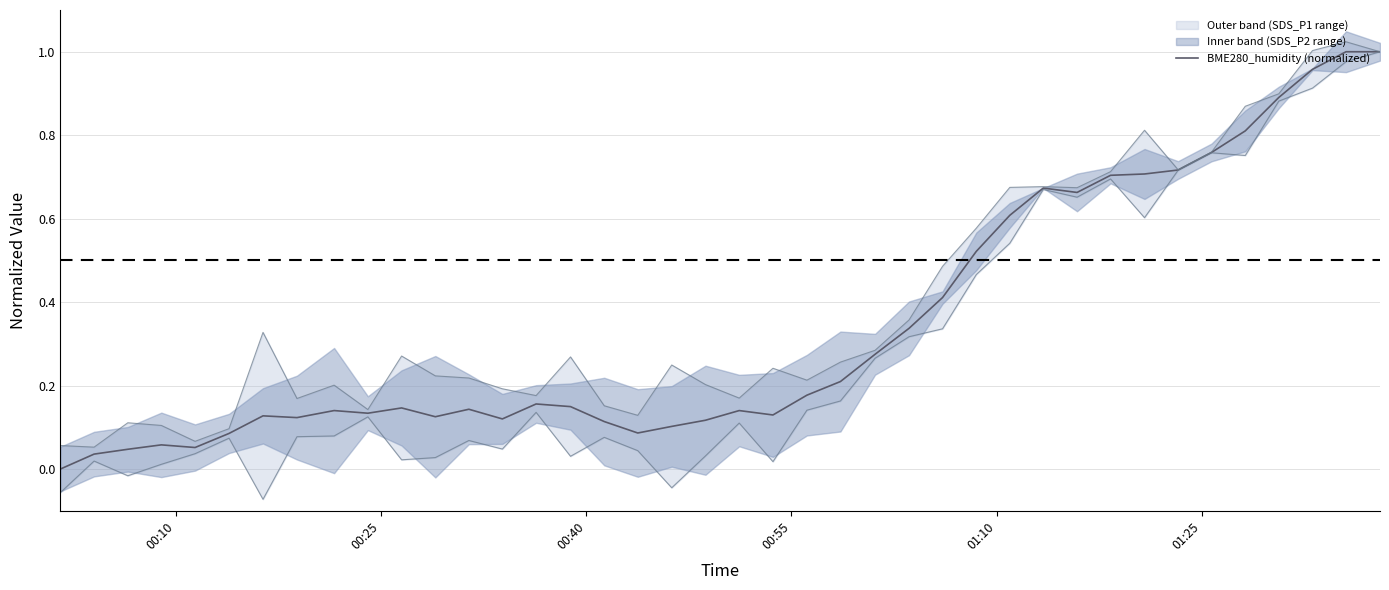

Is this an area chart (filled region under the line)?

No